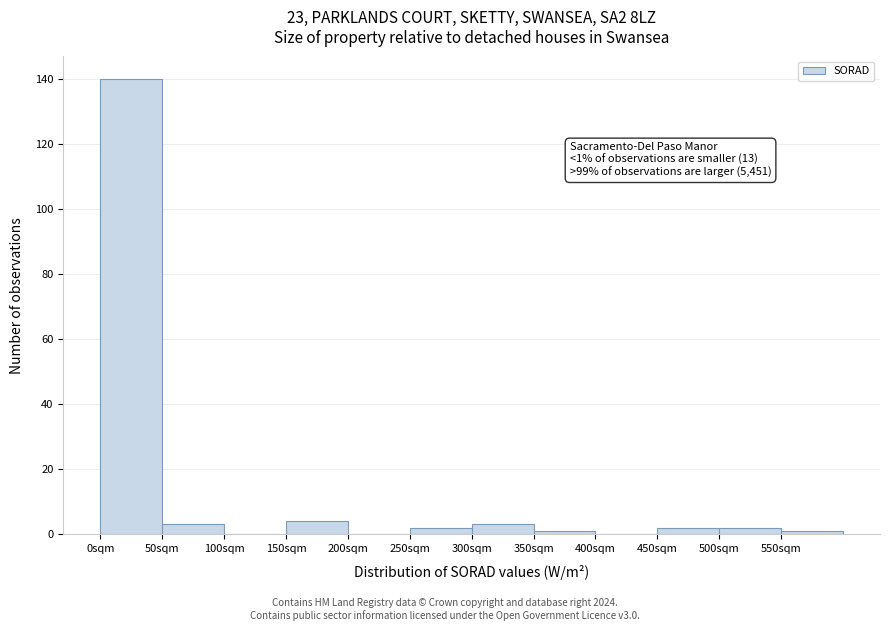

Over which range of the x-axis is the bar tallest?

0 to 50